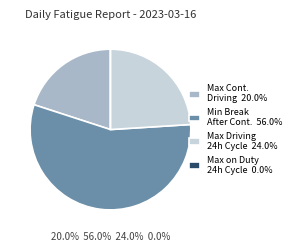

Does Min Break After Cont. 56.0% represent more than half of the total?

Yes